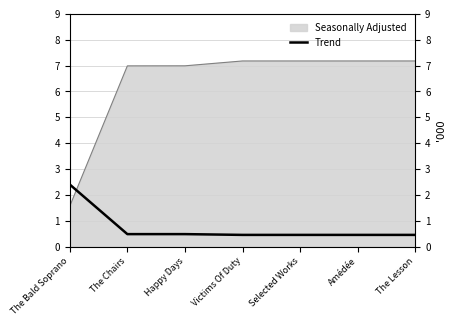

What is the label of the 5th point from the right?

Happy Days